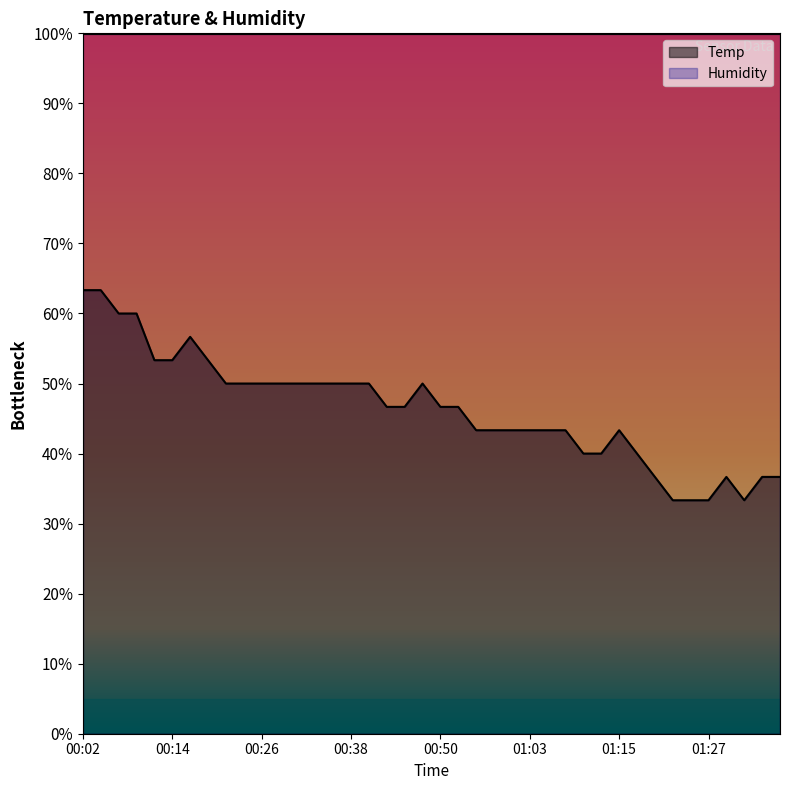

The value at 00:14 is 53.3. True or false?

True